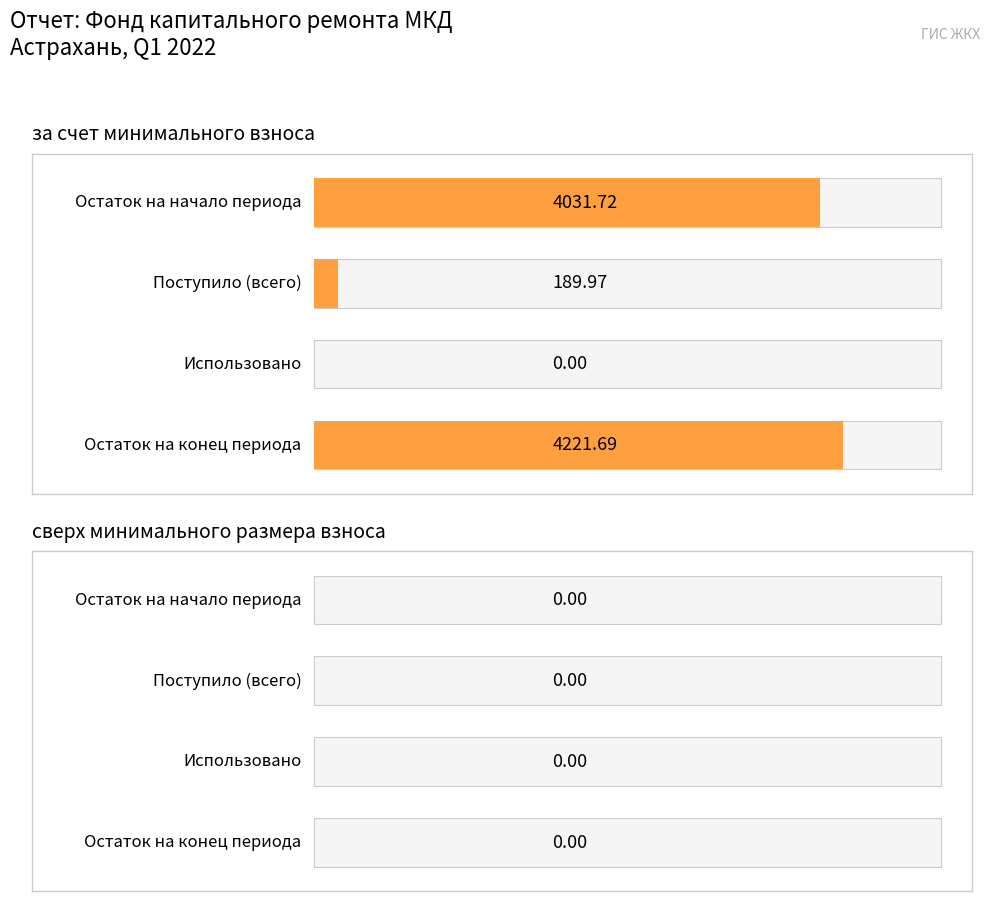

Which series has the largest total across all categories?

за счет минимального взноса